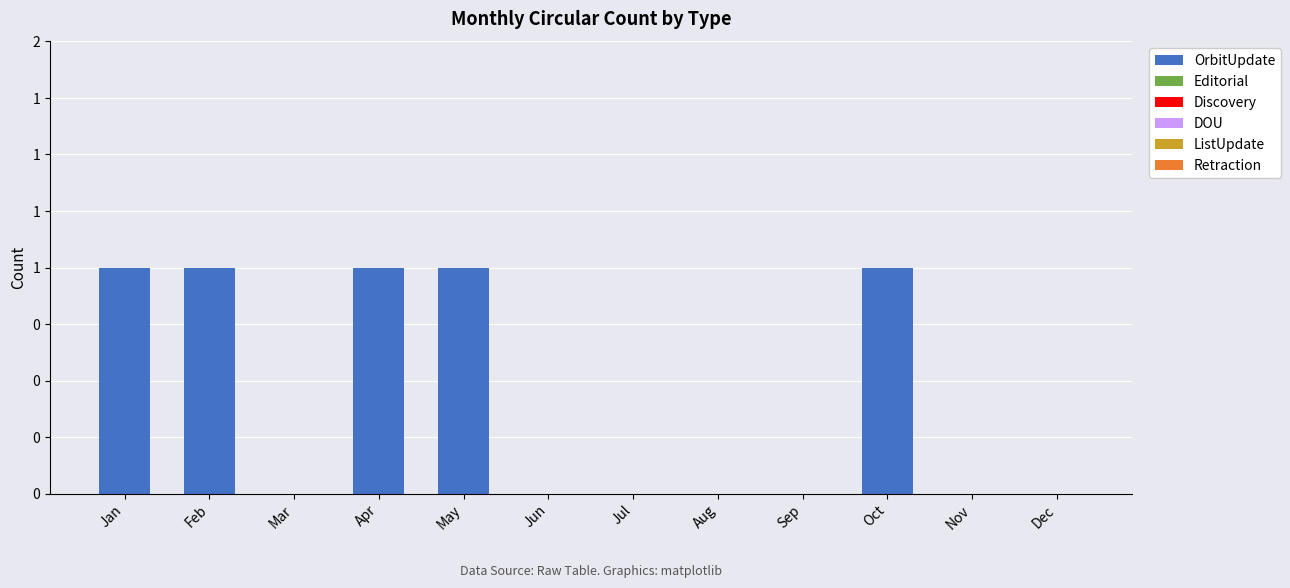

What is the maximum value shown in the chart?

1